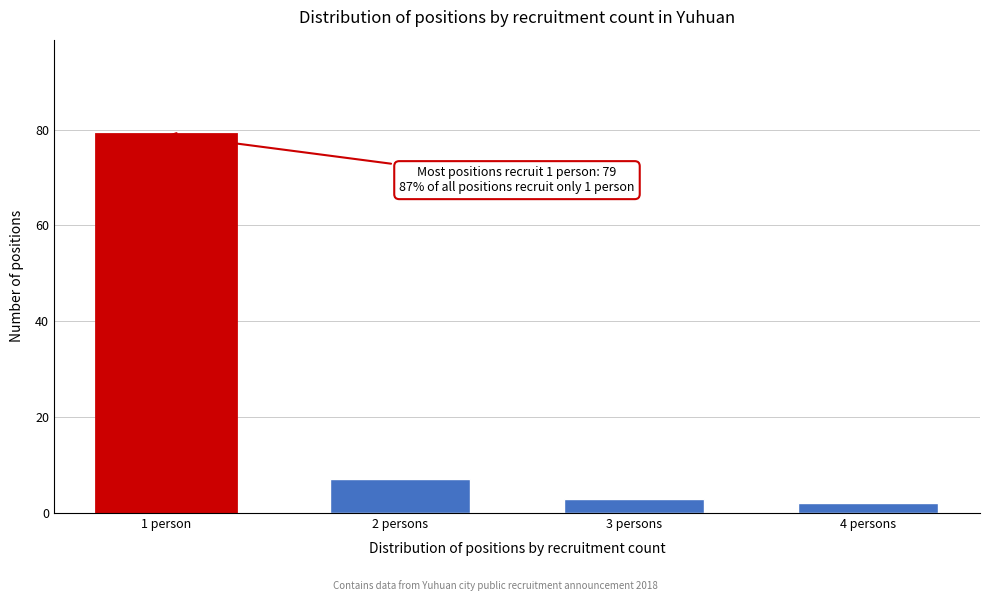

Reading right to left, transcribe all the data shown in this chart.

2	3	7	79